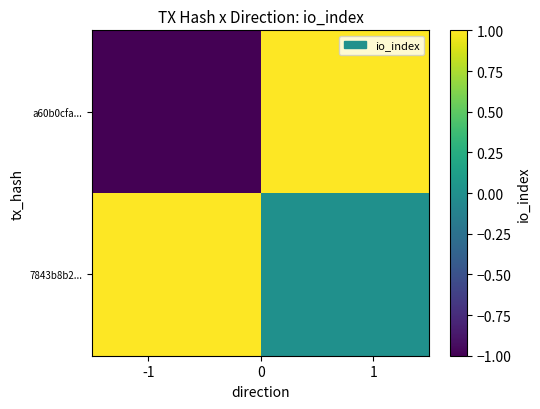

At how many categories does at least one series exceed 0?

2